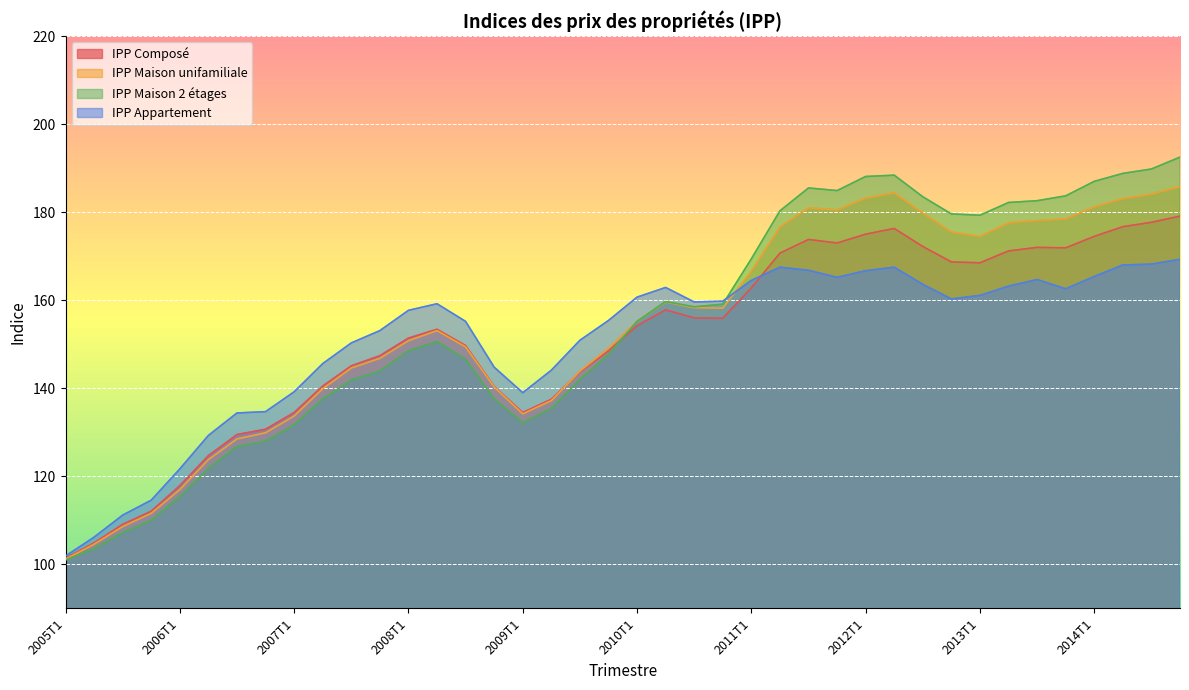

Reading right to left, list all the values displayed in this chart.

IPP Composé: 2014T4=179.1	2014T3=177.7	2014T2=176.7	2014T1=174.5	2013T4=171.9	2013T3=172.0	2013T2=171.2	2013T1=168.5	2012T4=168.7	2012T3=172.2	2012T2=176.3	2012T1=175.0	2011T4=173.0	2011T3=173.8	2011T2=170.7	2011T1=162.8	2010T4=155.9	2010T3=156.0	2010T2=157.8	2010T1=154.2	2009T4=148.5	2009T3=143.7	2009T2=137.5	2009T1=134.5	2008T4=140.4	2008T3=149.7	2008T2=153.4	2008T1=151.4	2007T4=147.4	2007T3=145.1	2007T2=140.5	2007T1=134.5	2006T4=130.7	2006T3=129.5	2006T2=124.7	2006T1=117.9	2005T4=112.1	2005T3=109.1	2005T2=104.9	2005T1=101.4
IPP Maison unifamiliale: 2014T4=185.8	2014T3=184.1	2014T2=183.1	2014T1=181.2	2013T4=178.5	2013T3=178.1	2013T2=177.6	2013T1=174.5	2012T4=175.5	2012T3=179.8	2012T2=184.4	2012T1=183.2	2011T4=180.5	2011T3=181.0	2011T2=176.6	2011T1=166.6	2010T4=158.2	2010T3=158.3	2010T2=159.6	2010T1=155.2	2009T4=149.1	2009T3=143.9	2009T2=137.2	2009T1=134.2	2008T4=140.3	2008T3=149.4	2008T2=153.1	2008T1=150.8	2007T4=146.8	2007T3=144.6	2007T2=139.9	2007T1=133.7	2006T4=129.9	2006T3=128.5	2006T2=123.8	2006T1=117.0	2005T4=111.6	2005T3=108.6	2005T2=104.6	2005T1=101.2
IPP Maison 2 étages: 2014T4=192.5	2014T3=189.8	2014T2=188.8	2014T1=187.0	2013T4=183.7	2013T3=182.6	2013T2=182.2	2013T1=179.3	2012T4=179.6	2012T3=183.5	2012T2=188.4	2012T1=188.1	2011T4=184.9	2011T3=185.5	2011T2=180.3	2011T1=169.4	2010T4=159.1	2010T3=158.5	2010T2=159.7	2010T1=155.2	2009T4=147.7	2009T3=142.0	2009T2=135.4	2009T1=132.2	2008T4=137.6	2008T3=146.6	2008T2=150.6	2008T1=148.5	2007T4=143.9	2007T3=141.9	2007T2=137.6	2007T1=131.7	2006T4=128.0	2006T3=126.8	2006T2=121.8	2006T1=115.4	2005T4=110.0	2005T3=107.2	2005T2=103.6	2005T1=101.0
IPP Appartement: 2014T4=169.3	2014T3=168.2	2014T2=168.0	2014T1=165.4	2013T4=162.6	2013T3=164.7	2013T2=163.2	2013T1=161.1	2012T4=160.3	2012T3=163.6	2012T2=167.5	2012T1=166.7	2011T4=165.2	2011T3=166.8	2011T2=167.5	2011T1=164.5	2010T4=159.8	2010T3=159.6	2010T2=162.9	2010T1=160.7	2009T4=155.4	2009T3=150.9	2009T2=144.1	2009T1=139.0	2008T4=144.8	2008T3=155.2	2008T2=159.2	2008T1=157.7	2007T4=153.1	2007T3=150.3	2007T2=145.6	2007T1=139.2	2006T4=134.7	2006T3=134.4	2006T2=129.3	2006T1=121.7	2005T4=114.6	2005T3=111.2	2005T2=106.2	2005T1=101.9